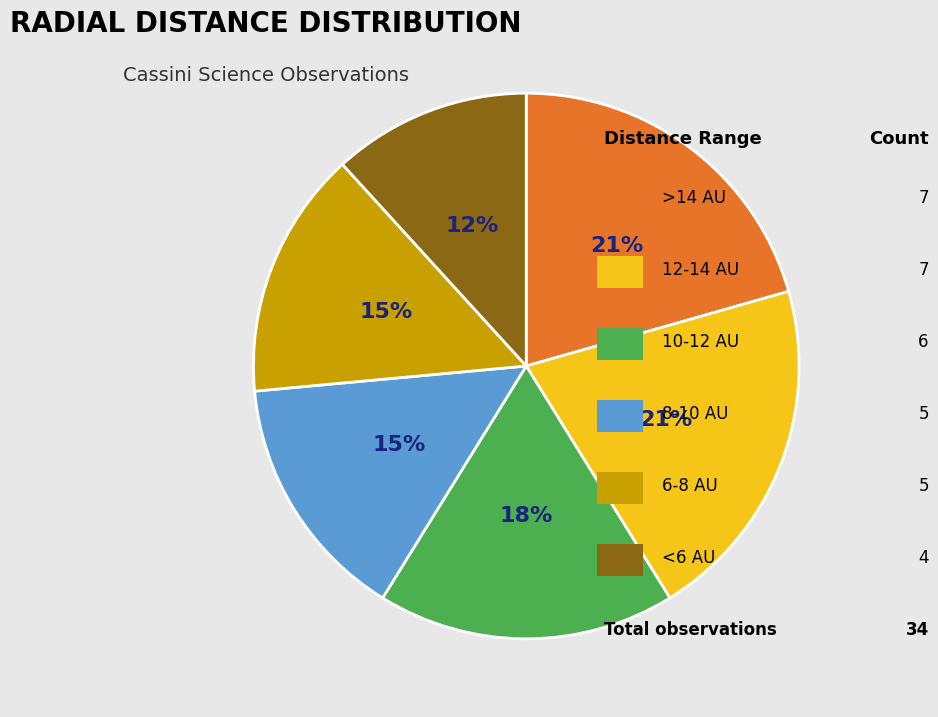

To the nearest percent, what is the difference between the largest and smallest slice percentages?

9%